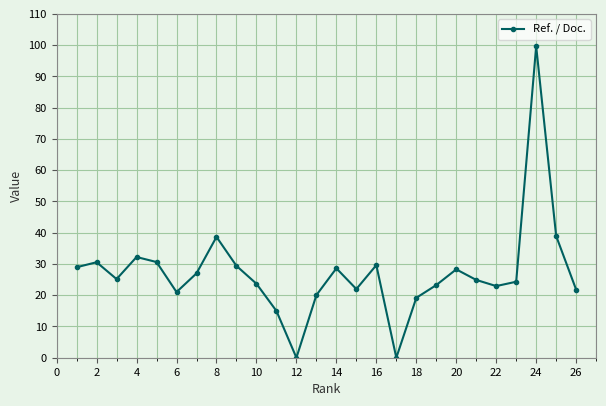

What is the value of the 3rd point from the left?

25.2